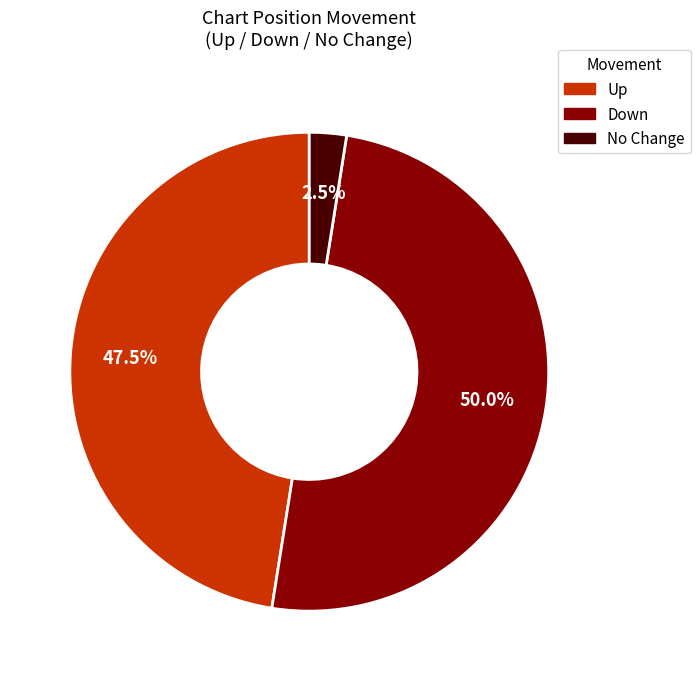

How many slices are in this pie chart?

3